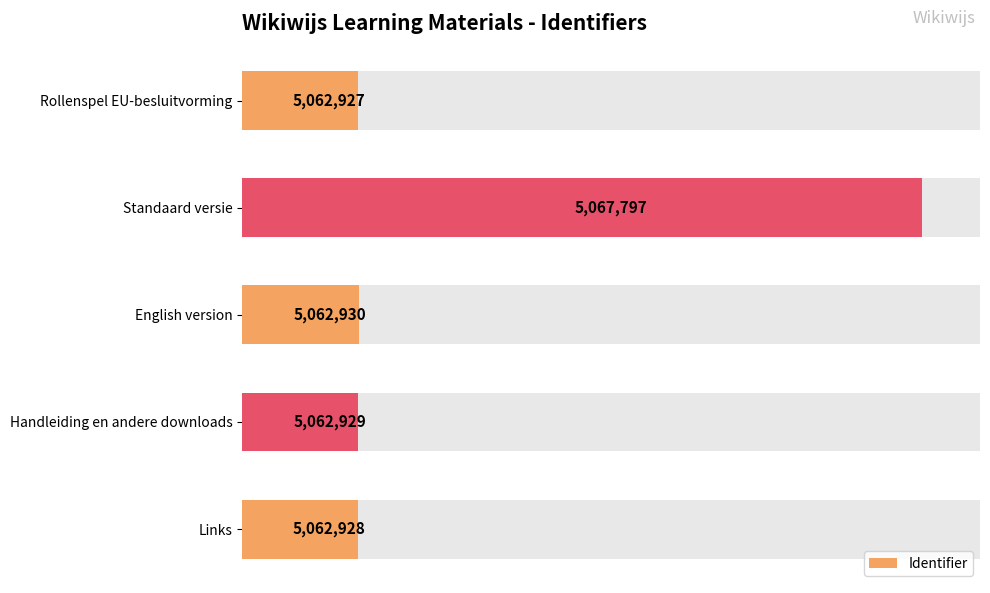

What is the change in value from Standaard versie to English version?

-4867